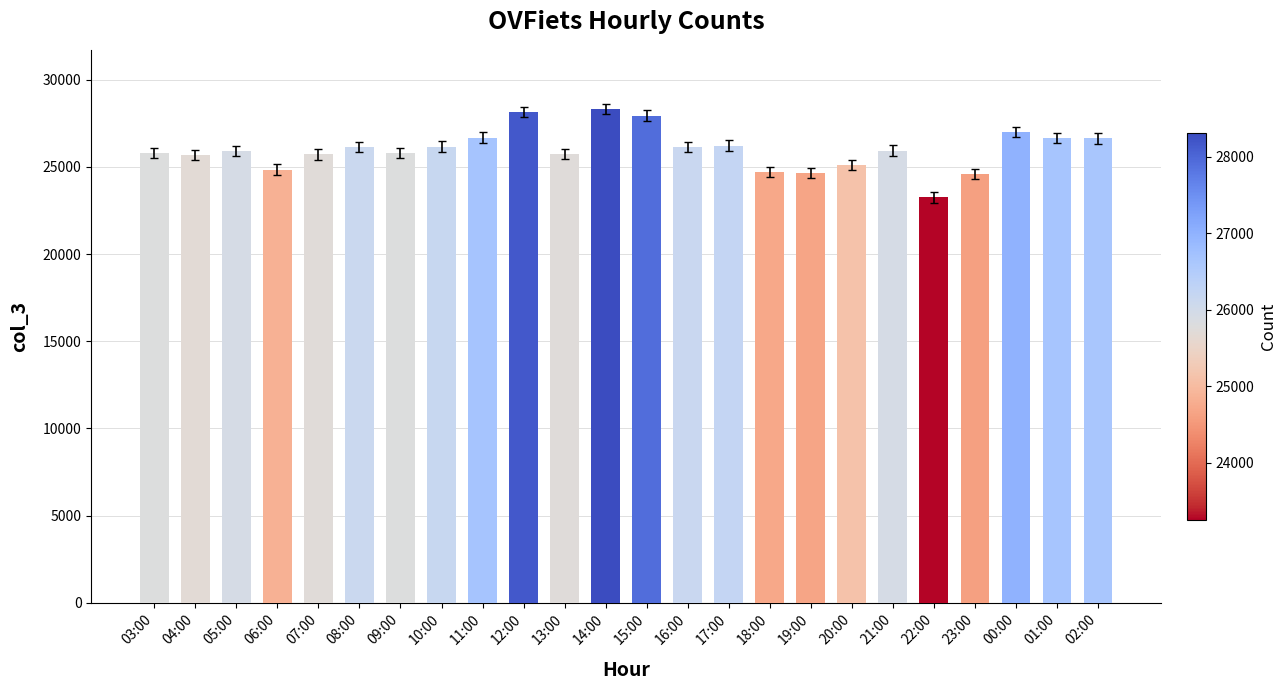

What is the change in value from 17:00 to 20:00?

-1105